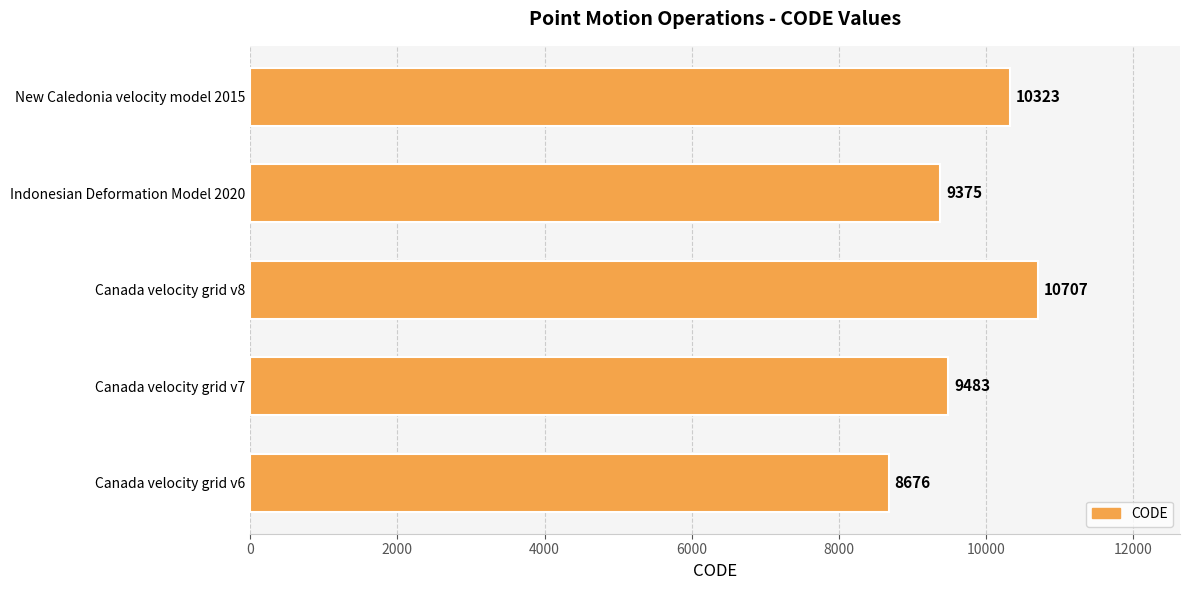

What is the difference between the values at Indonesian Deformation Model 2020 and Canada velocity grid v8?

1332